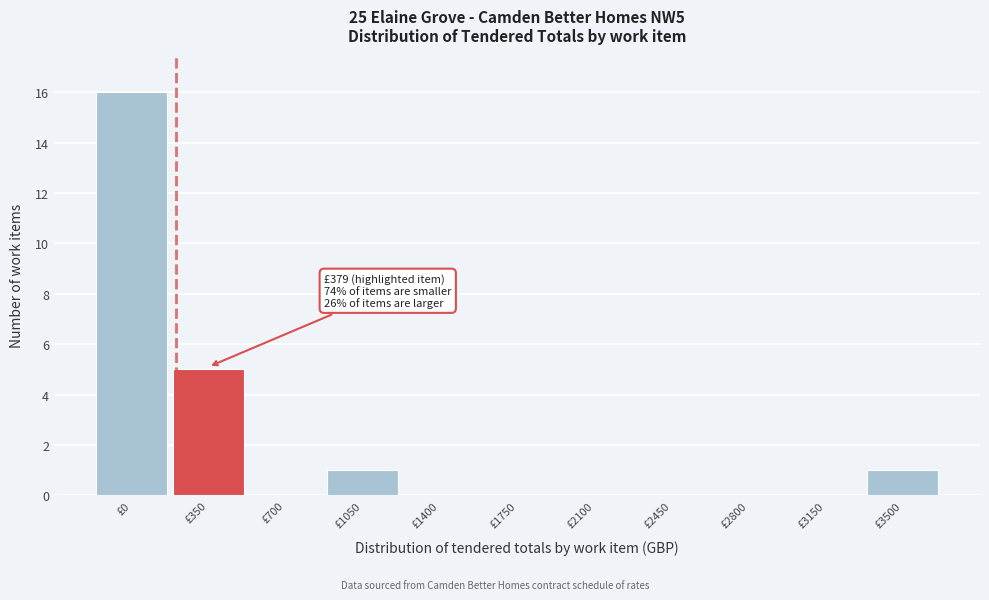

Reading left to right, what are all the values shown in this chart?

£0=16	£350=5	£700=0	£1050=1	£1400=0	£1750=0	£2100=0	£2450=0	£2800=0	£3150=0	£3500=1